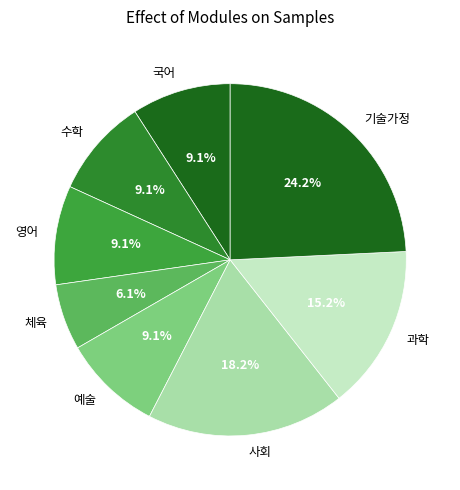

Between 국어 and 사회, which is larger?

사회